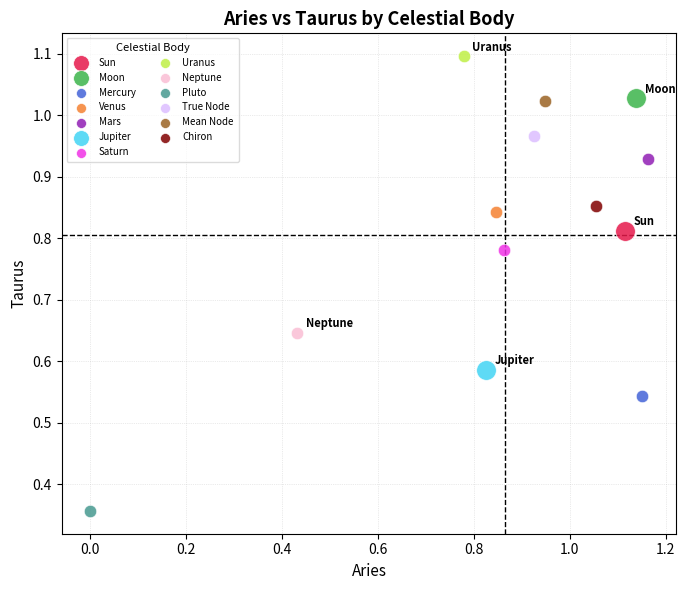

What are all the series names shown in the legend?

Sun, Moon, Mercury, Venus, Mars, Jupiter, Saturn, Uranus, Neptune, Pluto, True Node, Mean Node, Chiron